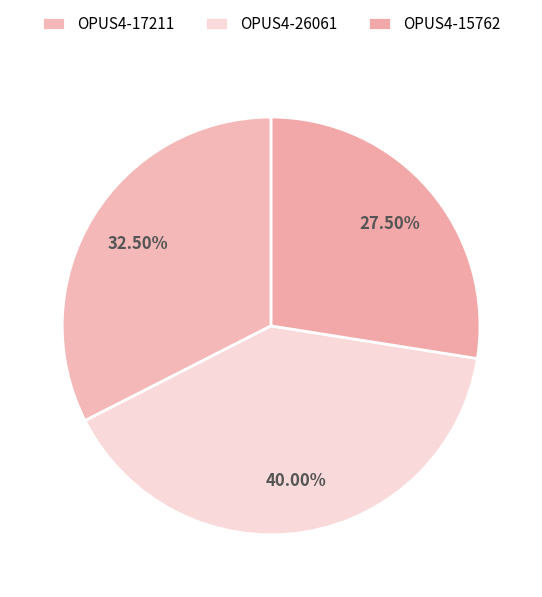

Does OPUS4-15762 represent more than half of the total?

No